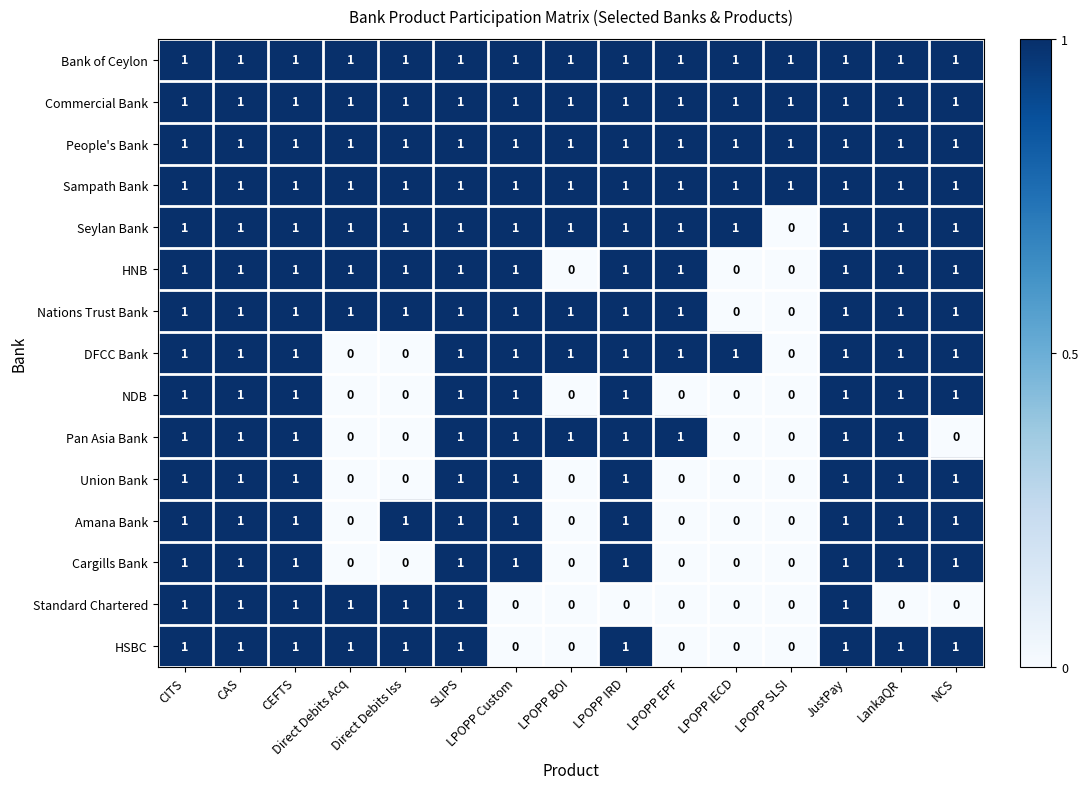

What is the sum of all HNB values?

12